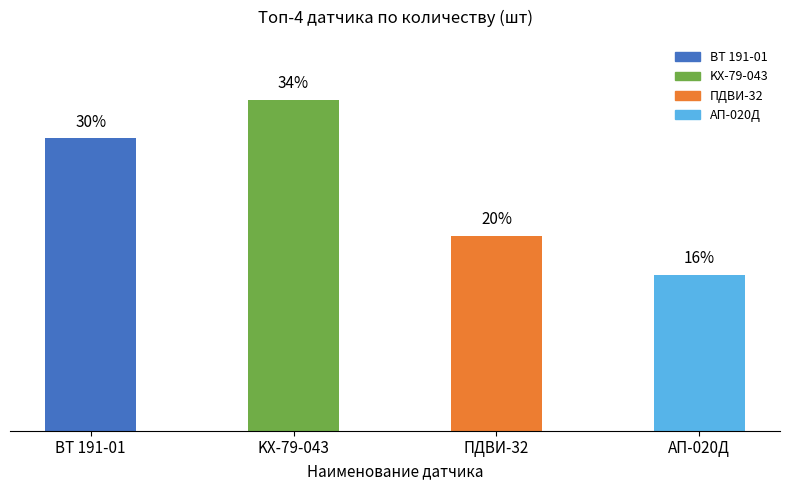

Between BT 191-01 and ПДBИ-32, which is larger?

BT 191-01